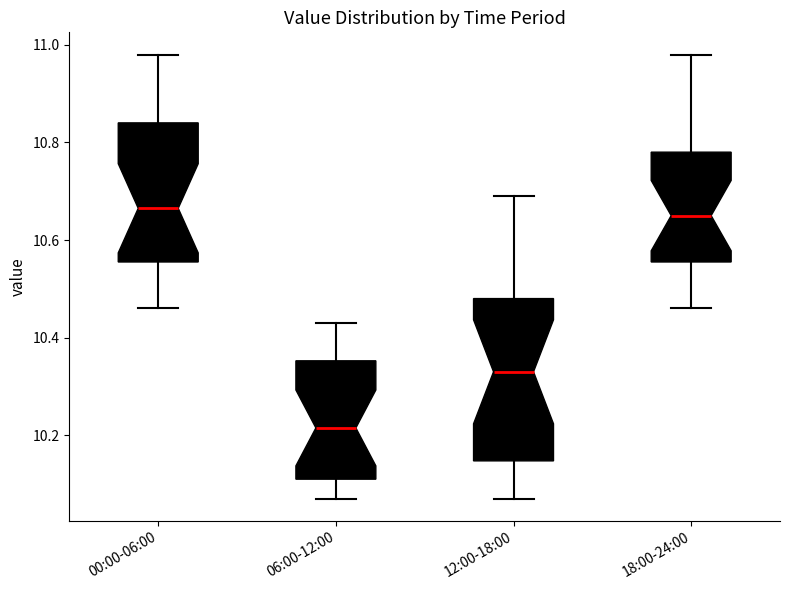

Where does the lower whisker of the box for 06:00-12:00 end on the y-axis? The values are not printed on the chart, so give them approximately, as read against the axis.

10.08